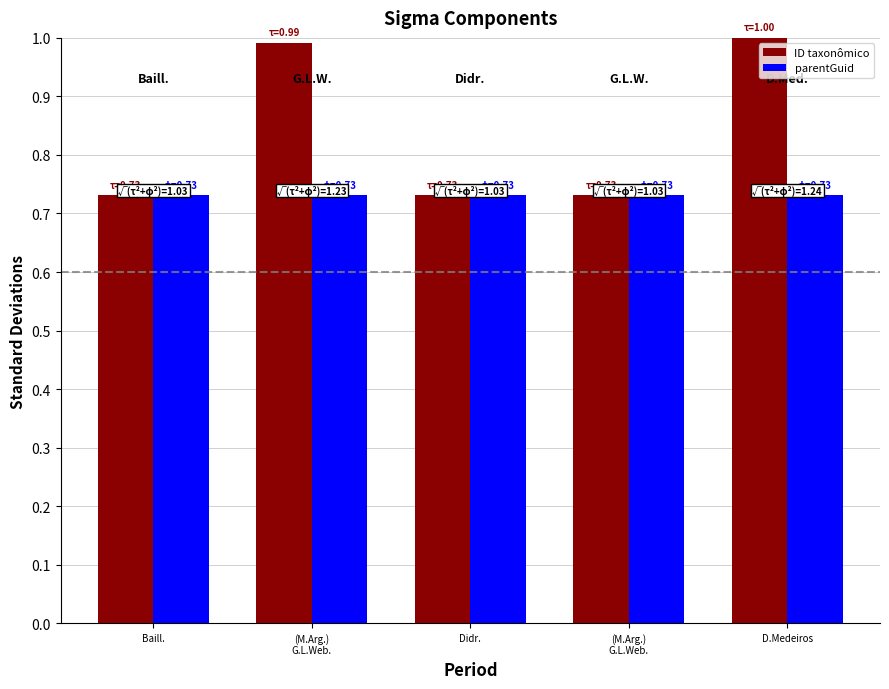

Count the number of data series in this chart.

2